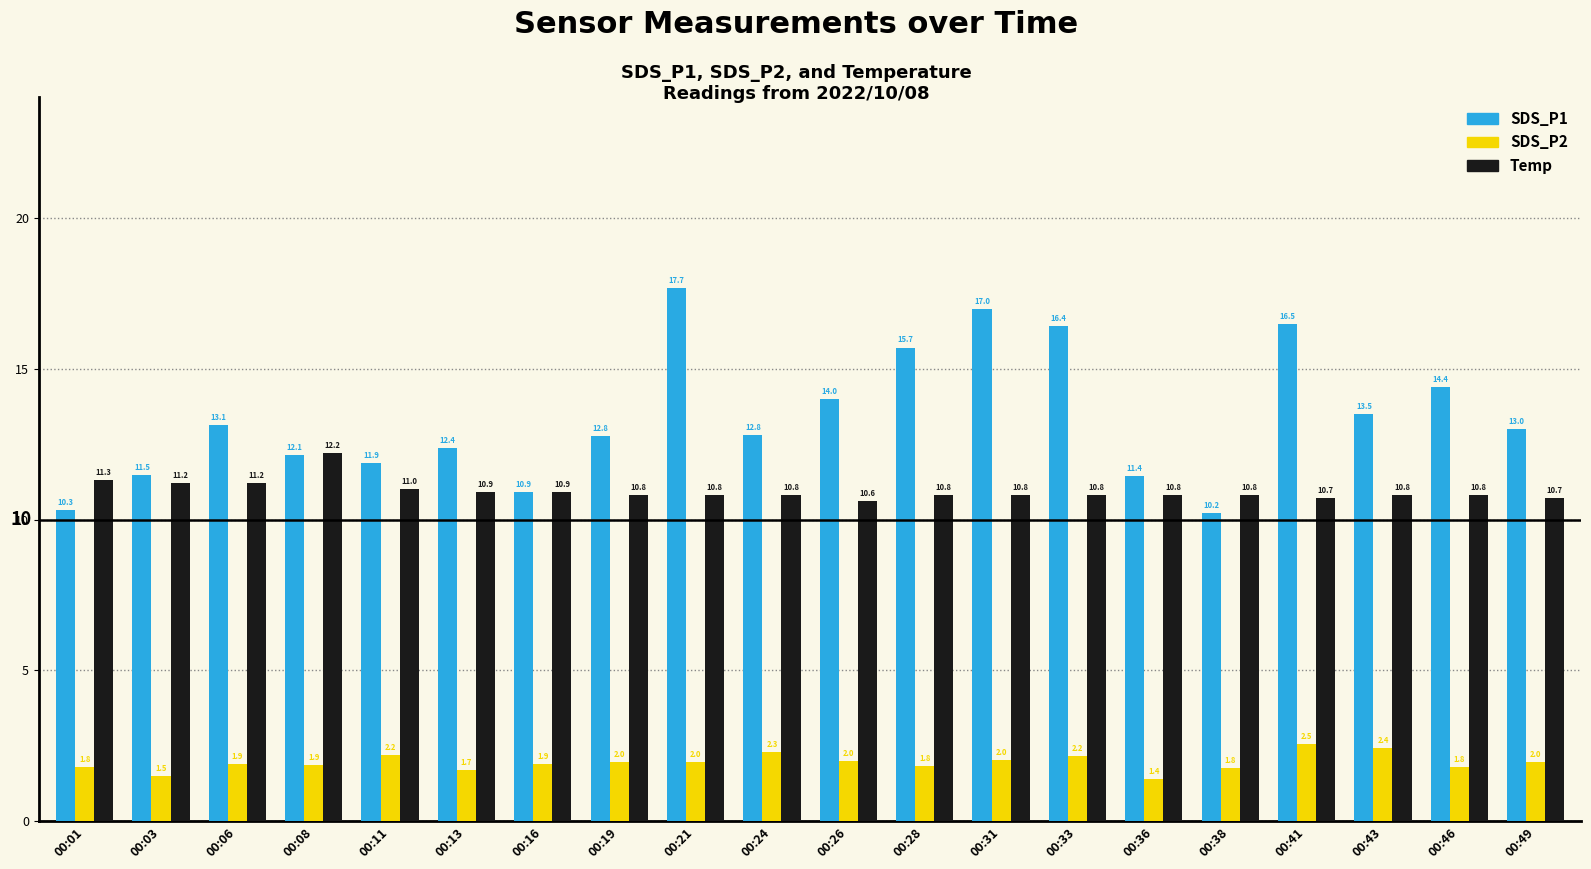

At which category is the sum across all series the highest?

00:21